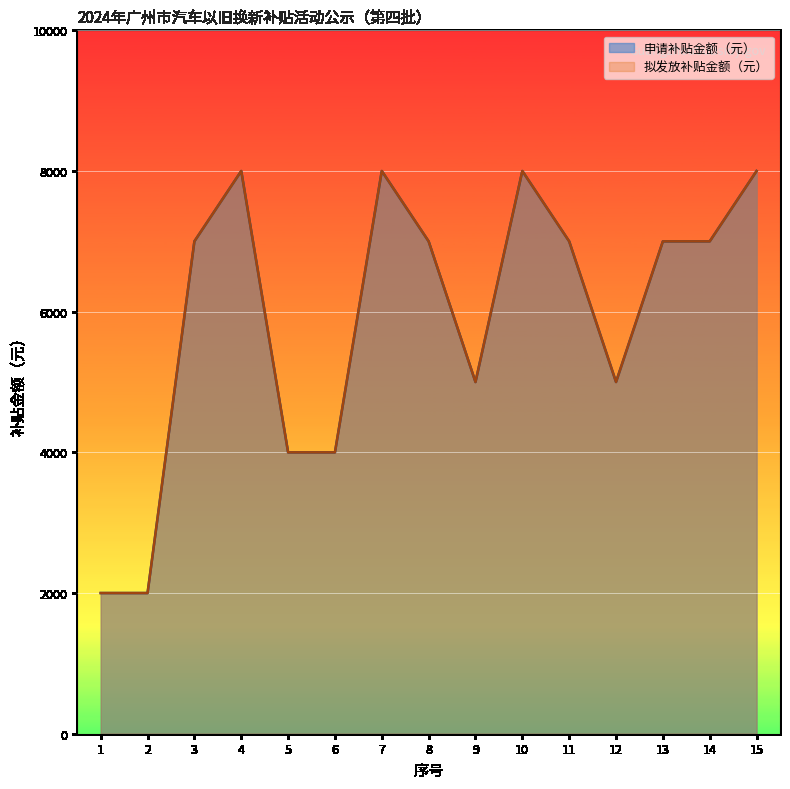

Reading left to right, extract all data points from this chart.

申请补贴金额（元）: 1=2000	2=2000	3=7000	4=8000	5=4000	6=4000	7=8000	8=7000	9=5000	10=8000	11=7000	12=5000	13=7000	14=7000	15=8000
拟发放补贴金额（元）: 1=2000	2=2000	3=7000	4=8000	5=4000	6=4000	7=8000	8=7000	9=5000	10=8000	11=7000	12=5000	13=7000	14=7000	15=8000